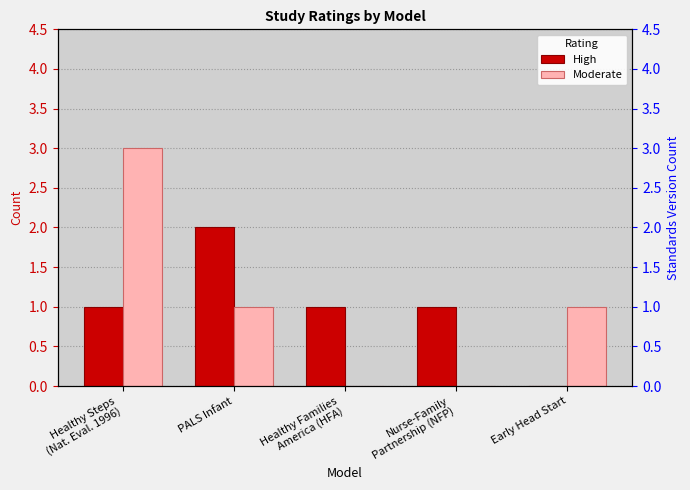

Does the chart contain any negative values?

No